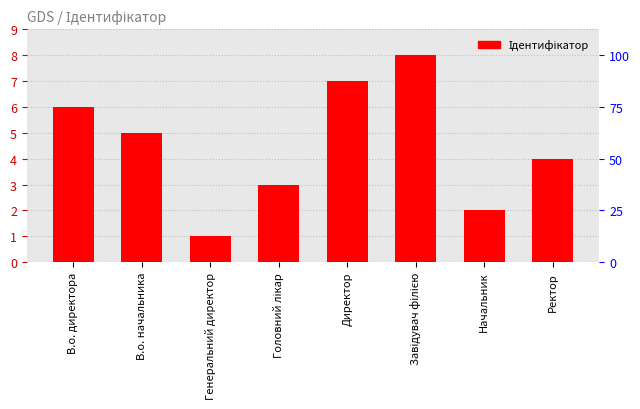

The chart shows a value of 7 at Директор. True or false?

True